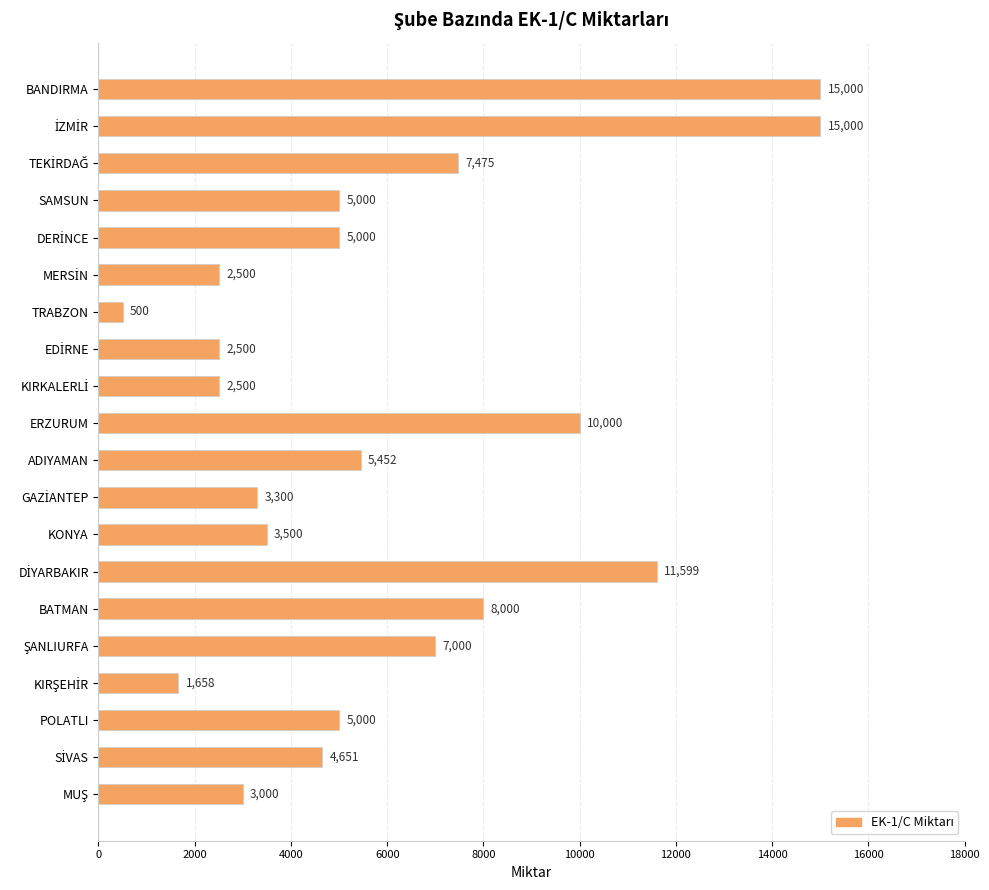

At which label is the value closest to 7750?

BATMAN